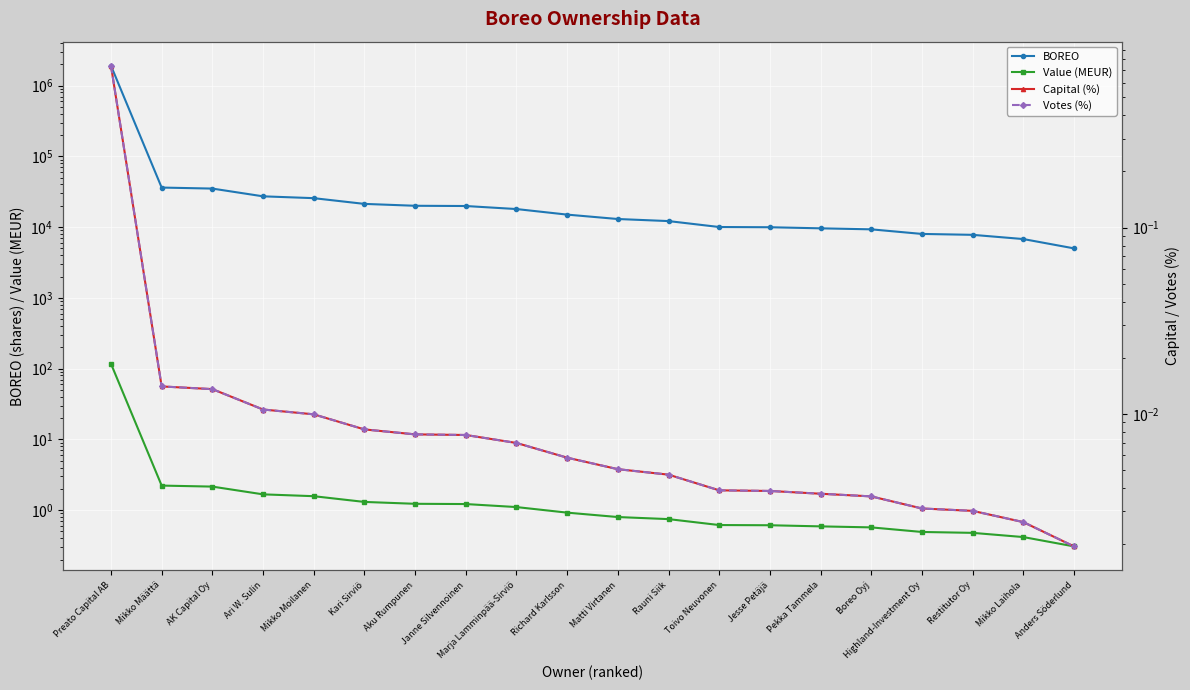

Rank the series by their maximum value, from highest to lowest.

BOREO, Value (MEUR), Capital (%), Votes (%)